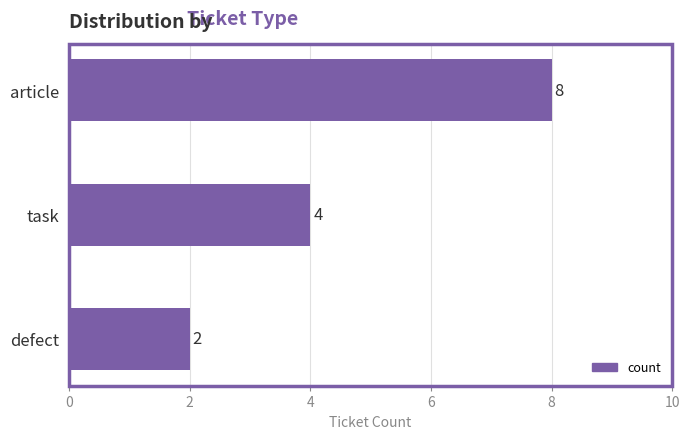

The chart shows a value of 6 at task. True or false?

False